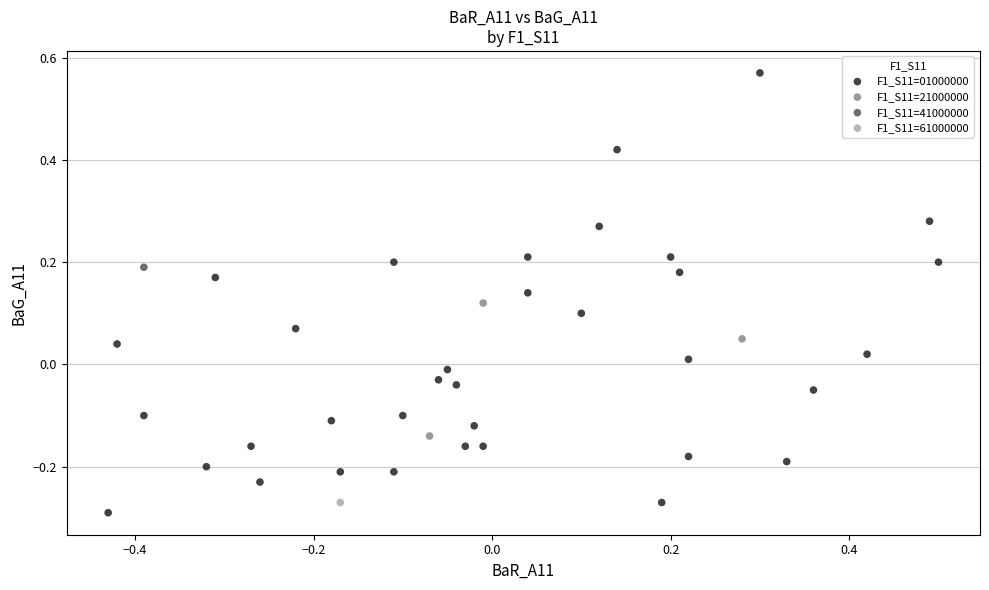

What are all the series names shown in the legend?

F1_S11=01000000, F1_S11=21000000, F1_S11=41000000, F1_S11=61000000